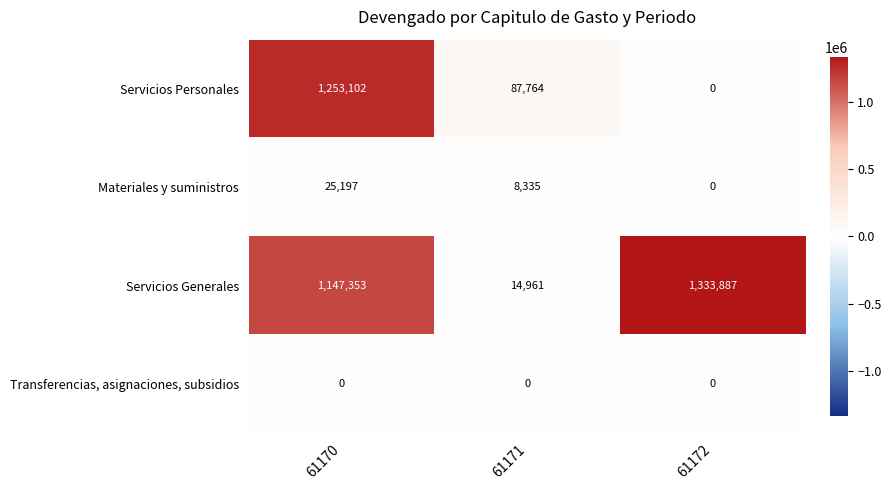

Rank the series by their maximum value, from lowest to highest.

Transferencias, asignaciones, subsidios, Materiales y suministros, Servicios Personales, Servicios Generales